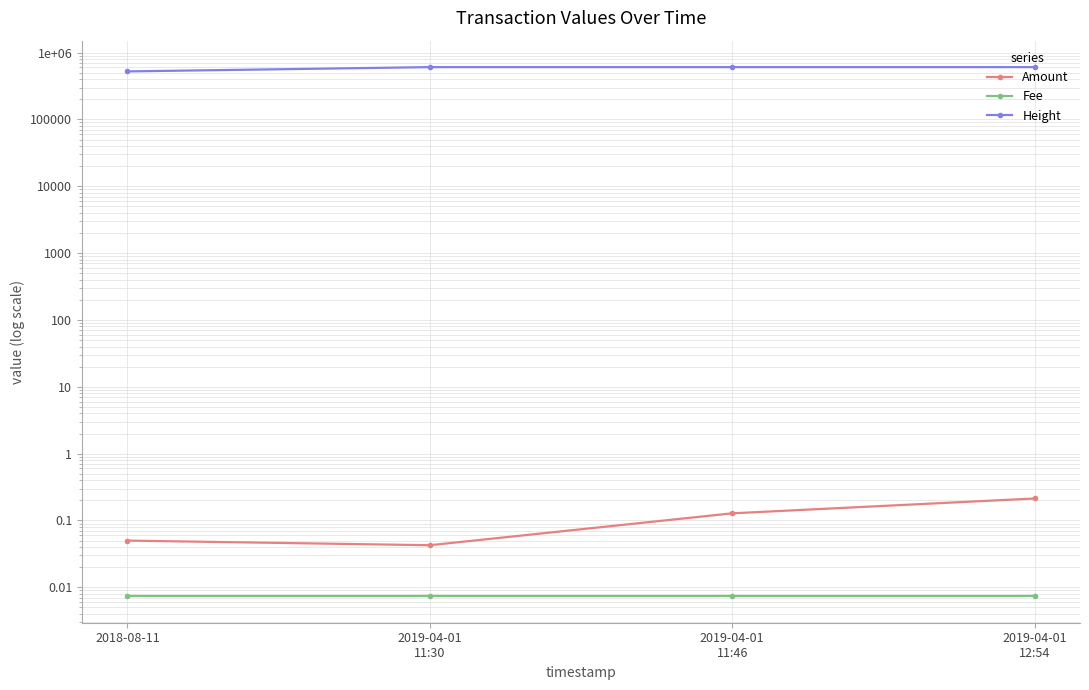

Reading left to right, extract all data points from this chart.

Amount: 0.1	0.0	0.1	0.2
Fee: 0.0	0.0	0.0	0.0
Height: 522161.0	605256.0	605259.0	605277.0